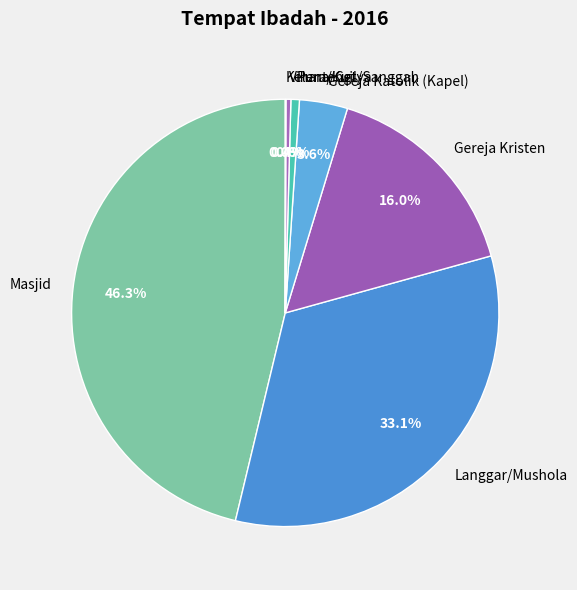

Does Gereja Kristen account for over 50% of the chart?

No